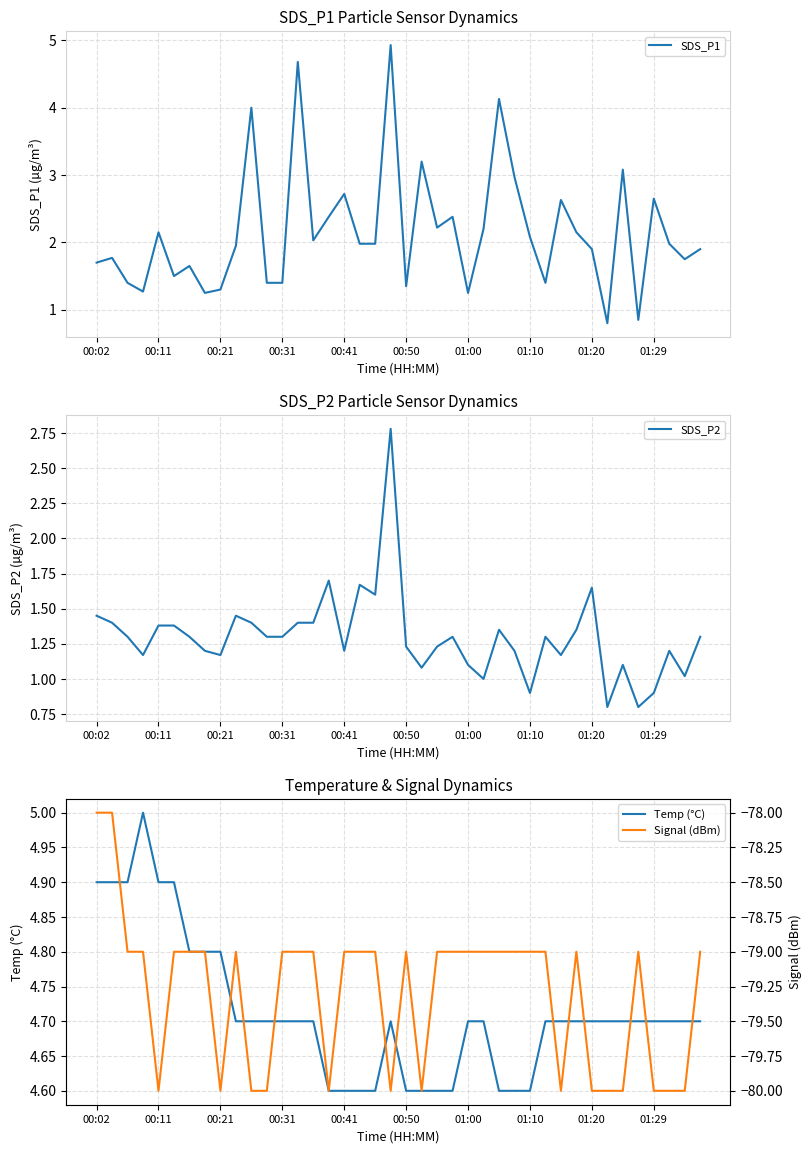

At which label does SDS_P1 first exceed 1?

00:02